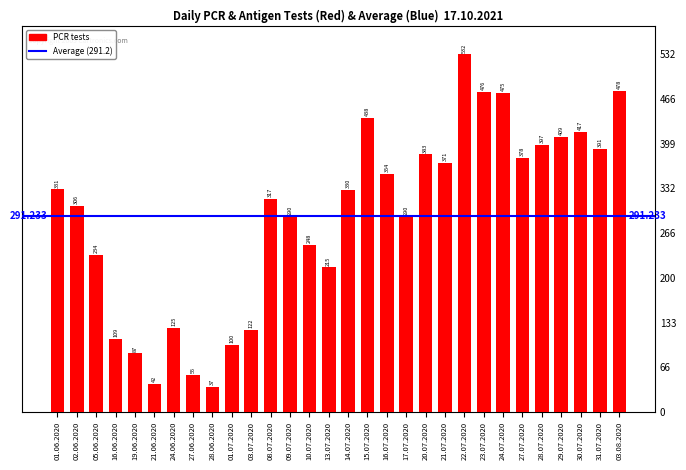

What is the value of the 12th bar from the left?

317